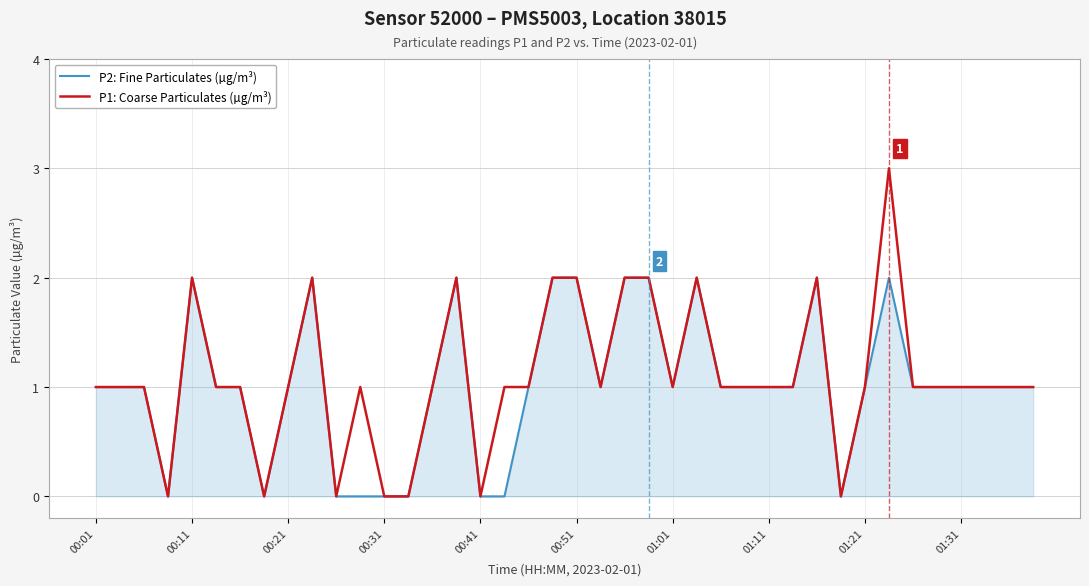

Reading left to right, list all the values displayed in this chart.

P2: Fine Particulates (µg/m³): 1	1	1	0	2	1	1	0	1	2	0	0	0	0	1	2	0	0	1	2	2	1	2	2	1	2	1	1	1	1	2	0	1	2	1	1	1	1	1	1
P1: Coarse Particulates (µg/m³): 1	1	1	0	2	1	1	0	1	2	0	1	0	0	1	2	0	1	1	2	2	1	2	2	1	2	1	1	1	1	2	0	1	3	1	1	1	1	1	1